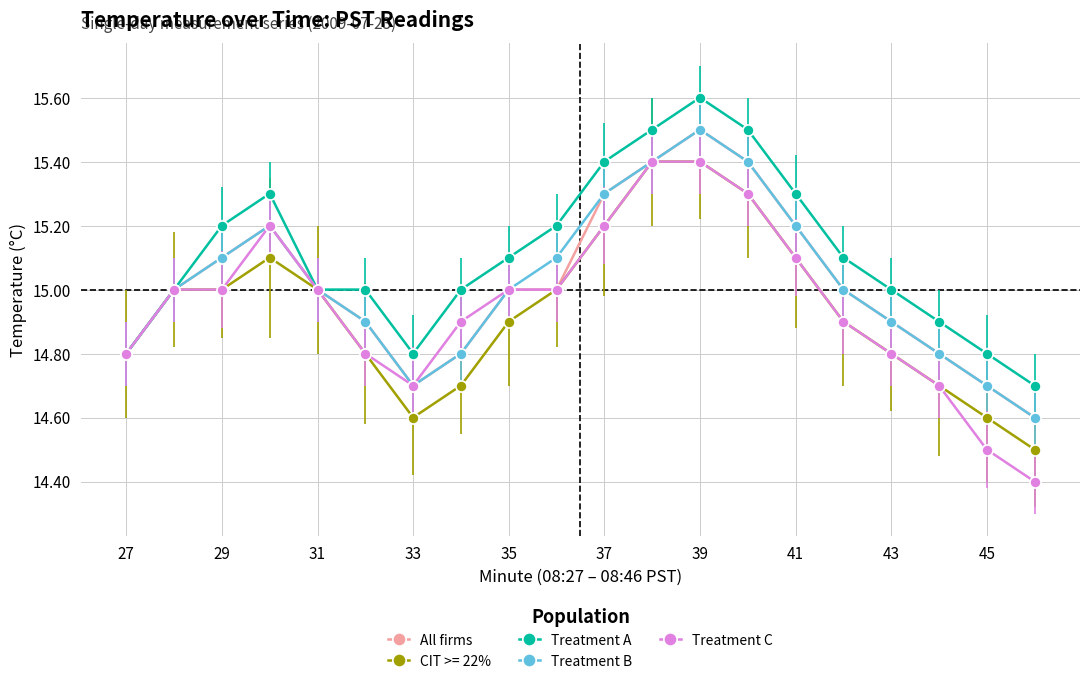

Which series has the largest range (max minus min)?

Treatment C